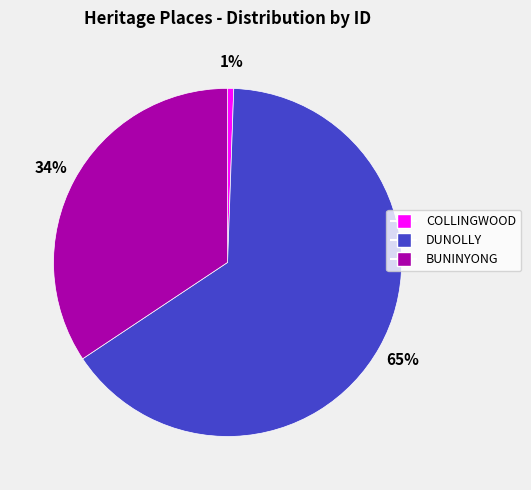

Does any single category account for the majority?

Yes